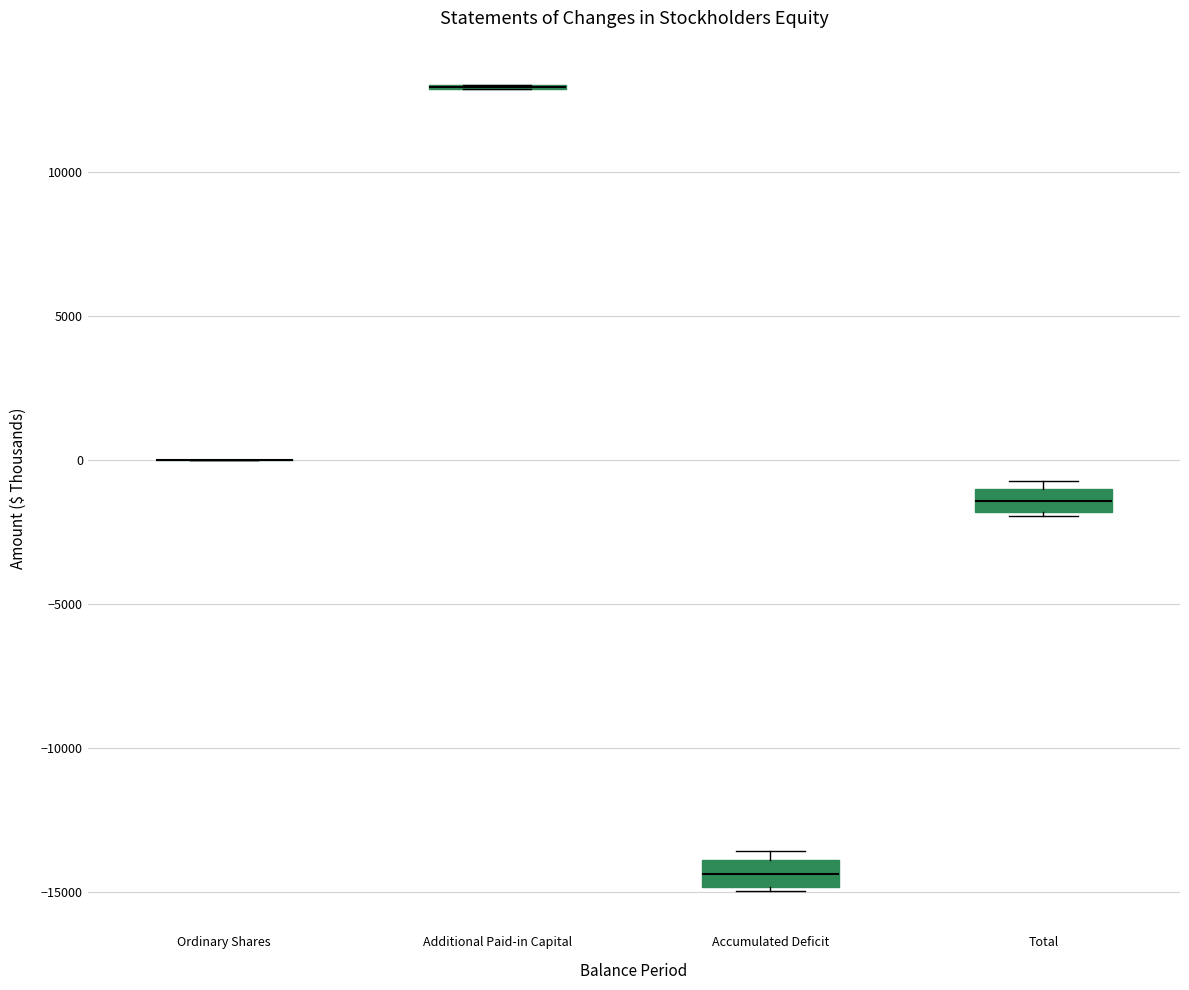

Where does the median line of the box for Accumulated Deficit sit on the y-axis? The values are not printed on the chart, so give them approximately, as read against the axis.

-14500